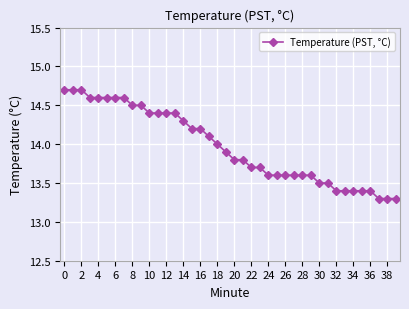

What is the maximum value shown in the chart?

14.7